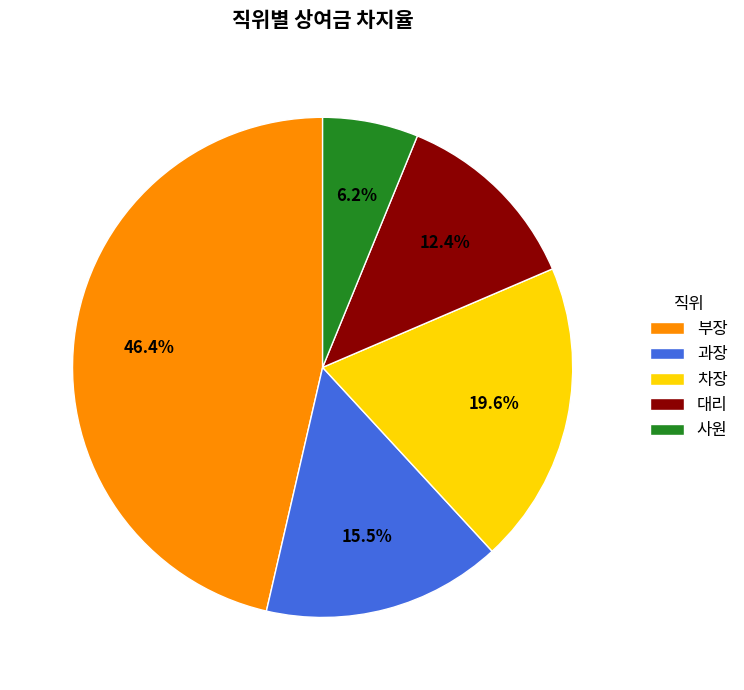

To the nearest percent, what is the average slice percentage?

20%